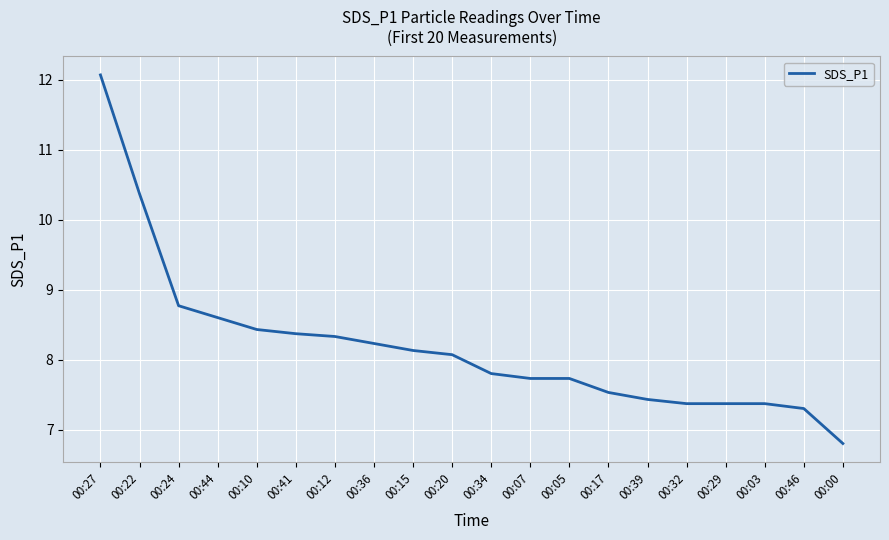

What is the difference between the maximum and minimum values?

5.3